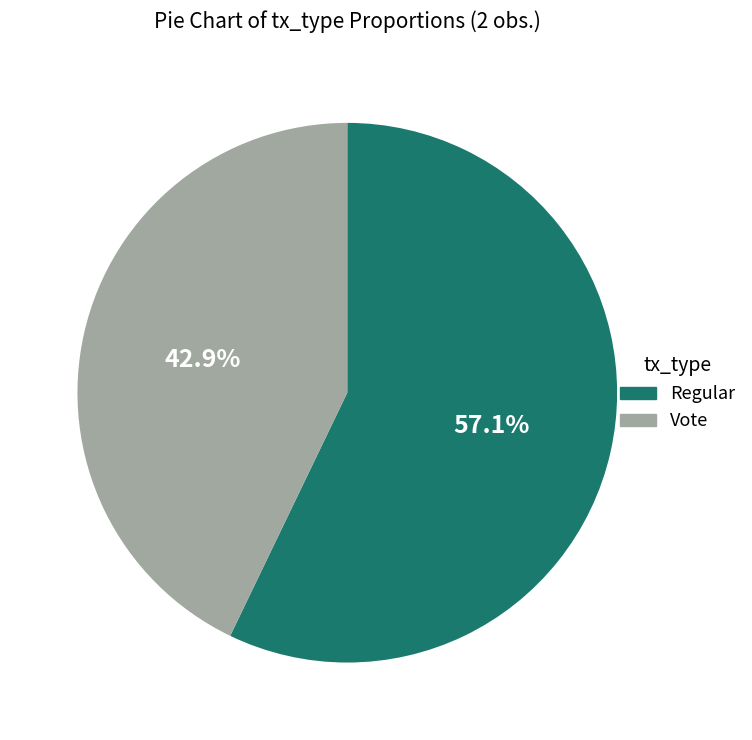

What percentage do Vote and Regular together represent?

100.0%